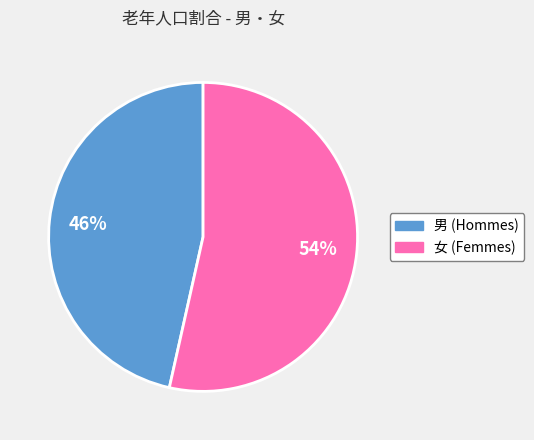

Rank the categories by value from lowest to highest.

男, 女